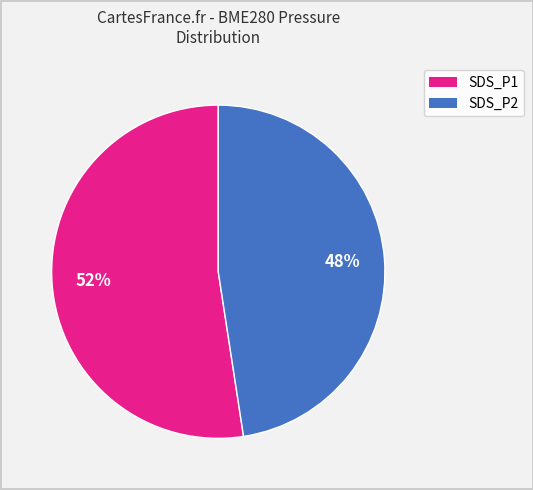

Count the number of slices in the pie.

2